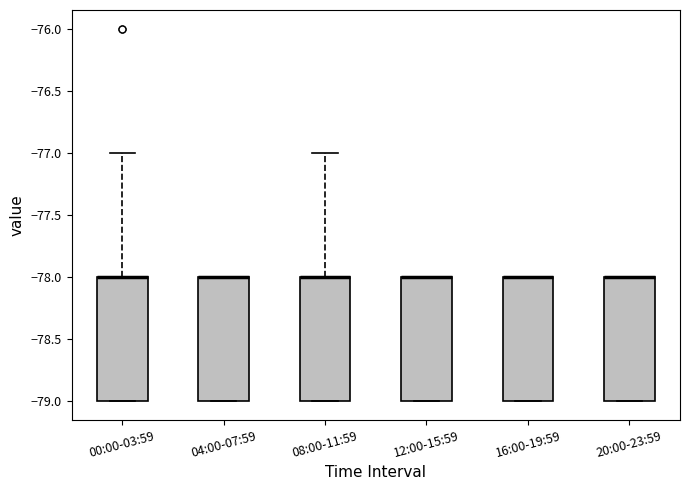

Reading left to right, read every box against the y-axis: the position of its median line, the range the box covers, and the ends of its whiskers. The values are not printed on the chart, so give them approximately, as read against the axis.

00:00-03:59: median -78 (drawn on the box's upper edge), box -79 to -78, whiskers -79 to -77
04:00-07:59: median -78 (drawn on the box's upper edge), box -79 to -78, whiskers -79 to -78
08:00-11:59: median -78 (drawn on the box's upper edge), box -79 to -78, whiskers -79 to -77
12:00-15:59: median -78 (drawn on the box's upper edge), box -79 to -78, whiskers -79 to -78
16:00-19:59: median -78 (drawn on the box's upper edge), box -79 to -78, whiskers -79 to -78
20:00-23:59: median -78 (drawn on the box's upper edge), box -79 to -78, whiskers -79 to -78